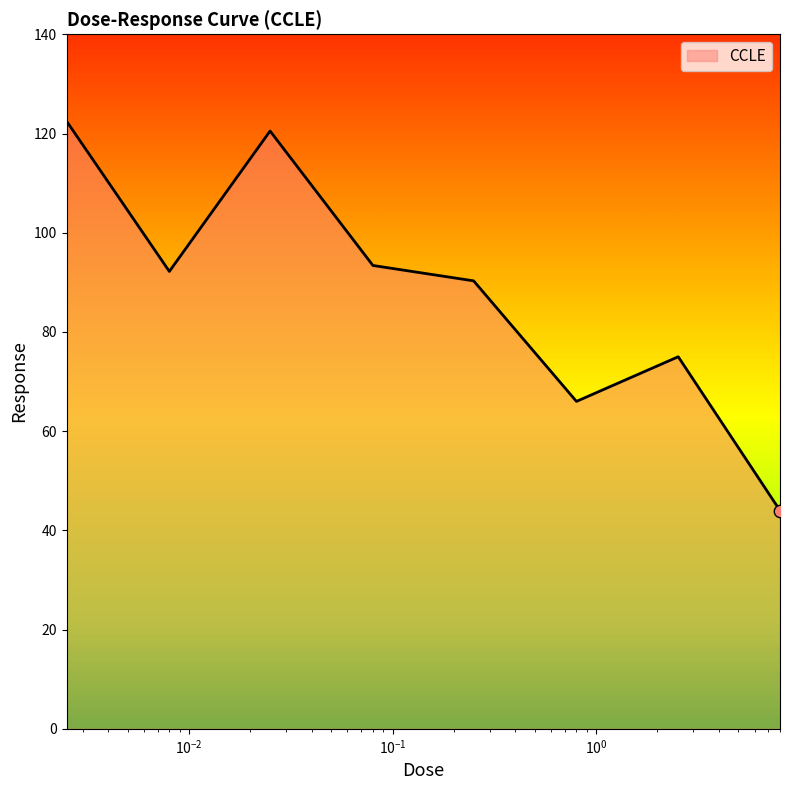

How many interior local peaks (higher than both neighbors) does the data have?

2